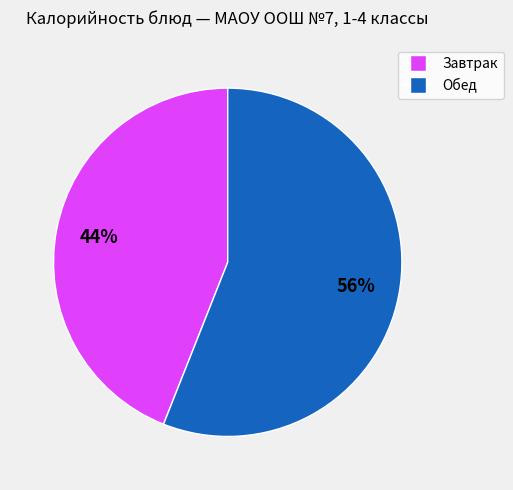

Is there any slice that represents more than half of the pie?

Yes